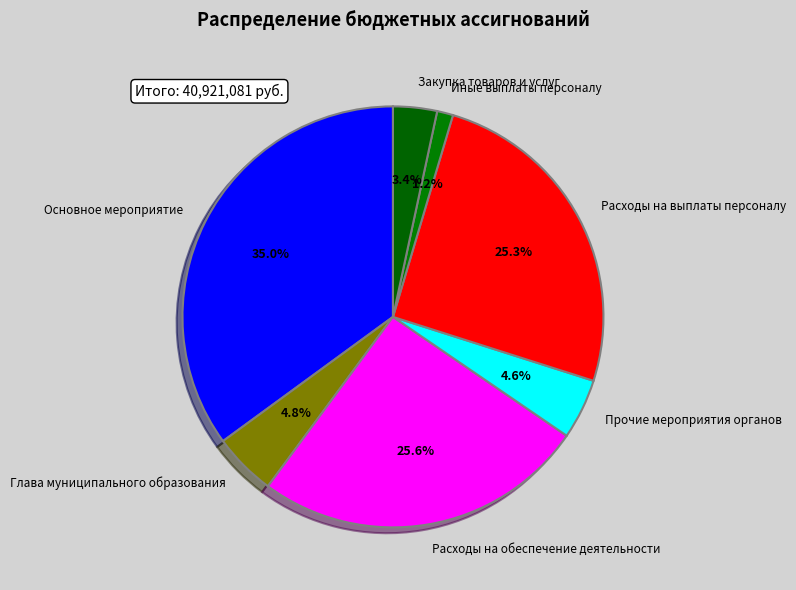

Combined, do Прочие мероприятия органов and Расходы на выплаты персоналу account for over 50%?

No